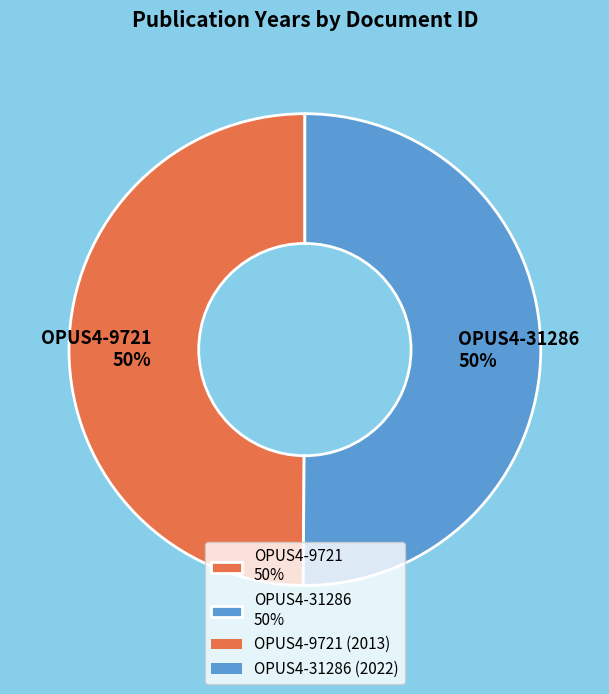

Combined, do OPUS4-9721 50% and OPUS4-31286 50% account for over 50%?

Yes